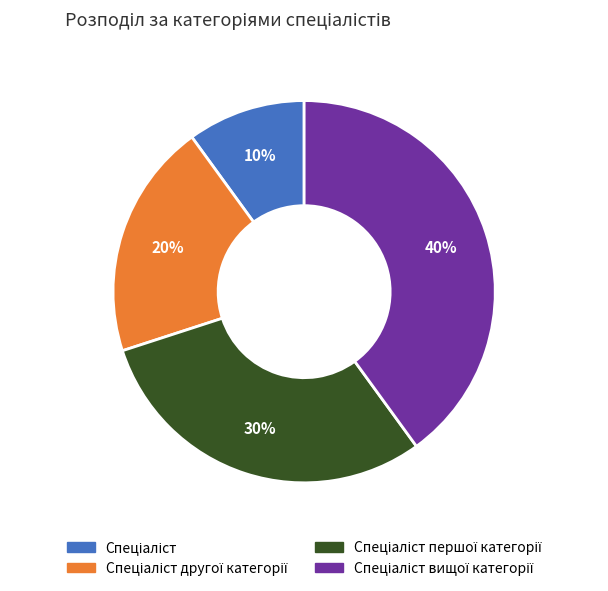

Does any single category account for the majority?

No